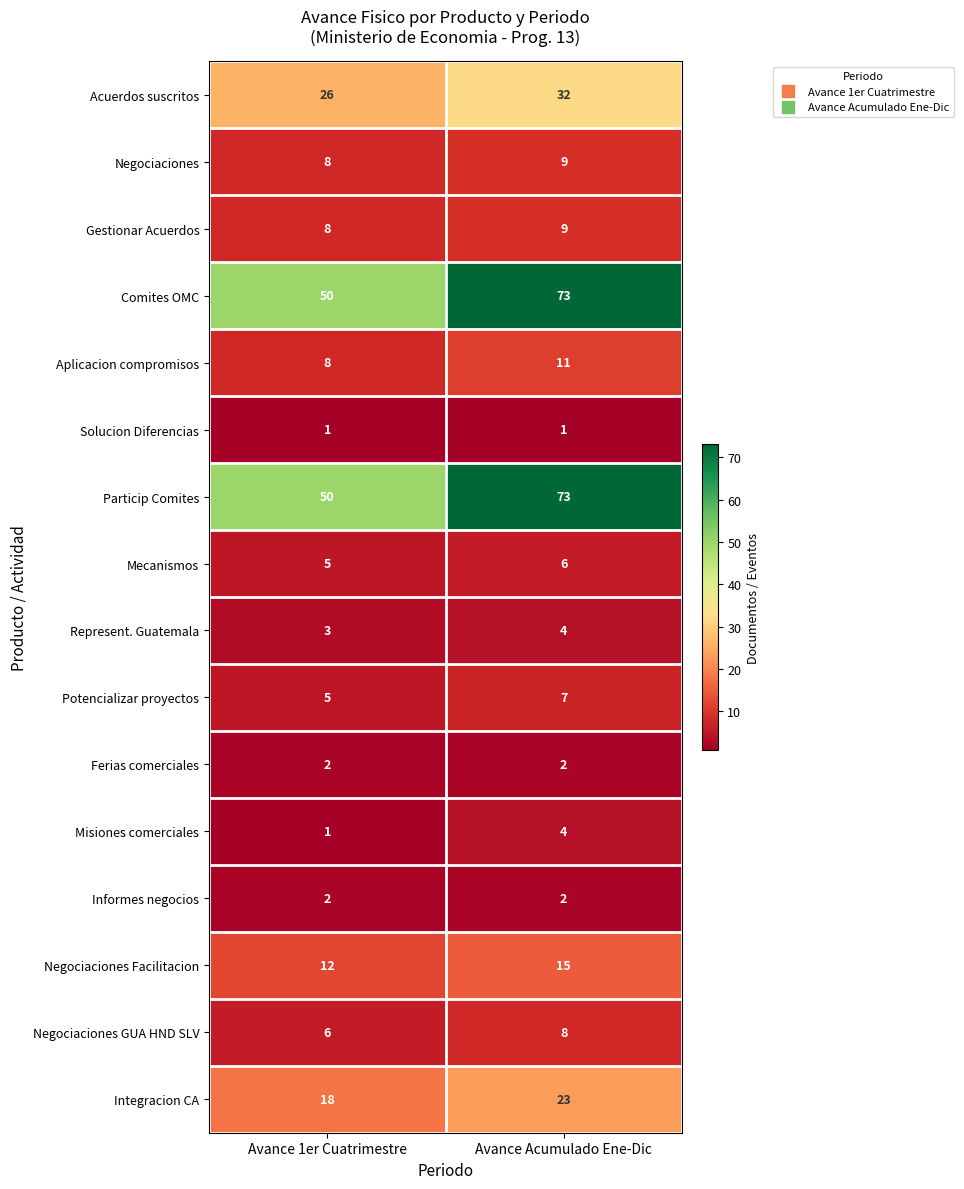

What is the sum of the Particip Comites values at Avance 1er Cuatrimestre and Avance Acumulado Ene-Dic?

123